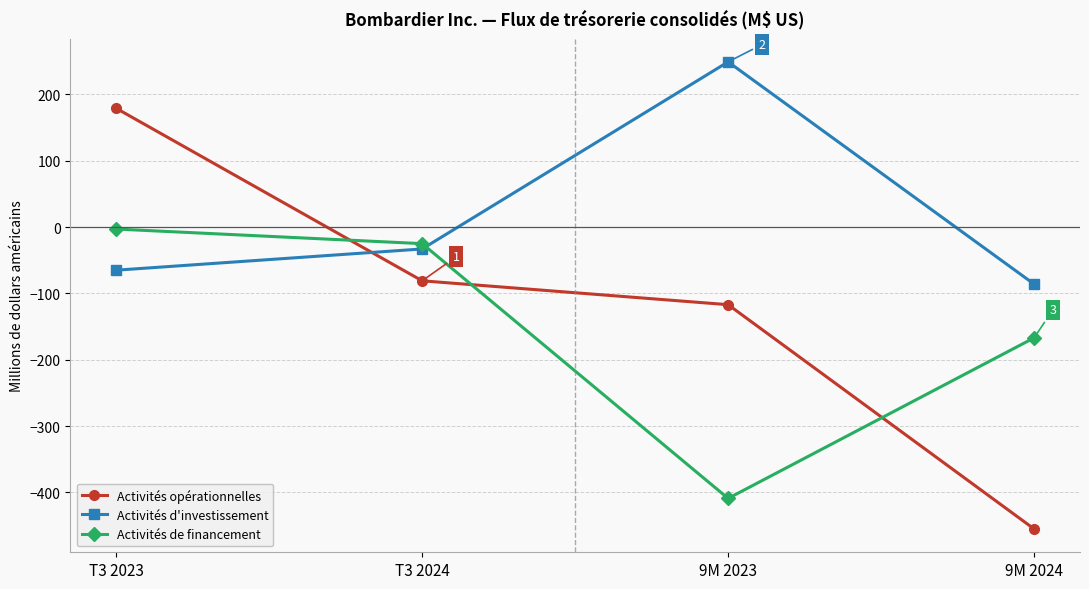

After their last crossing, which series has the higher values: Activités de financement or Activités opérationnelles?

Activités de financement